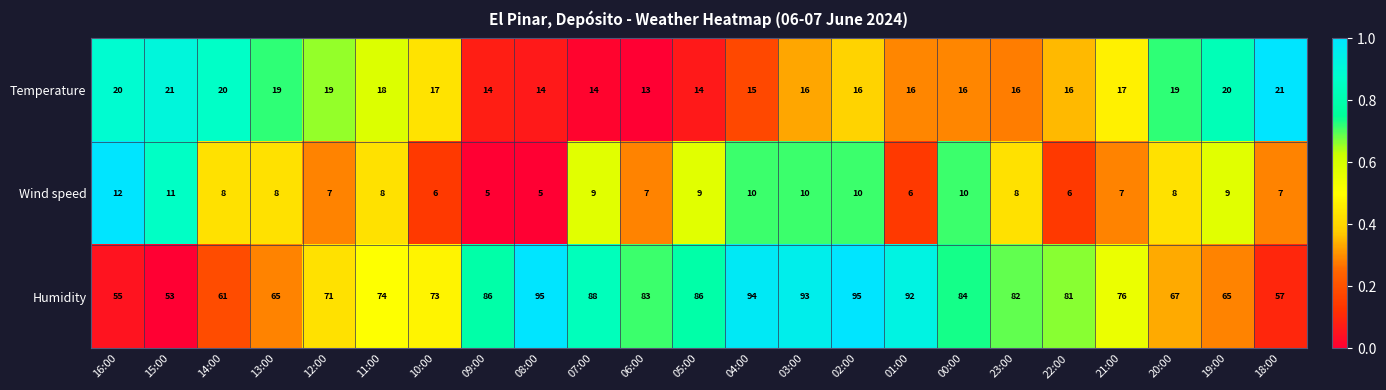

What is the maximum value shown in the chart?

95